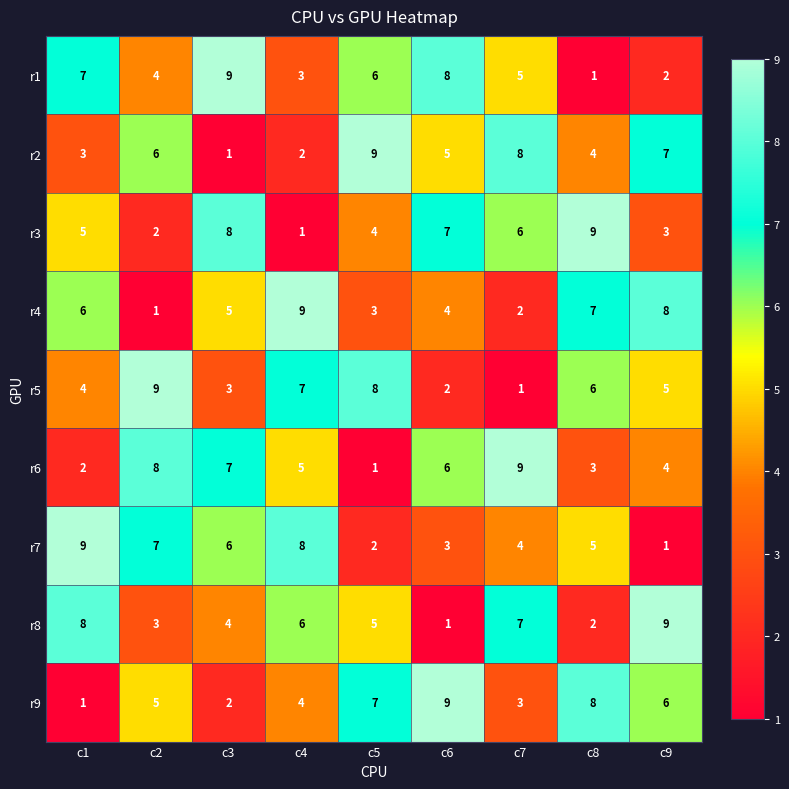

What is the total value across all series at c1?

45